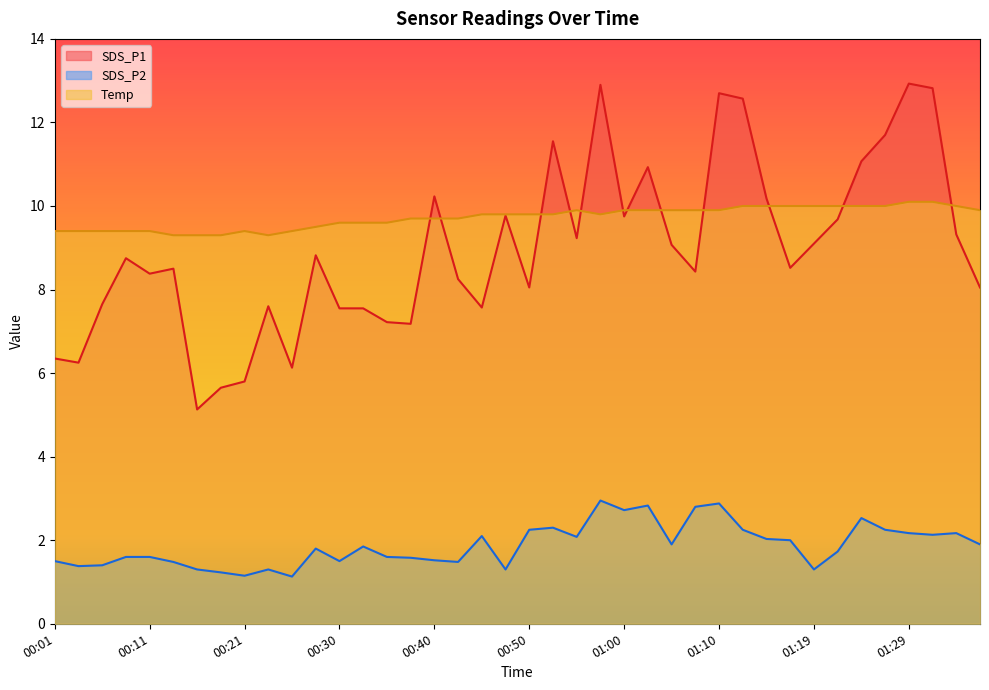

Where do Temp and SDS_P1 first cross each other?

00:38 and 00:40